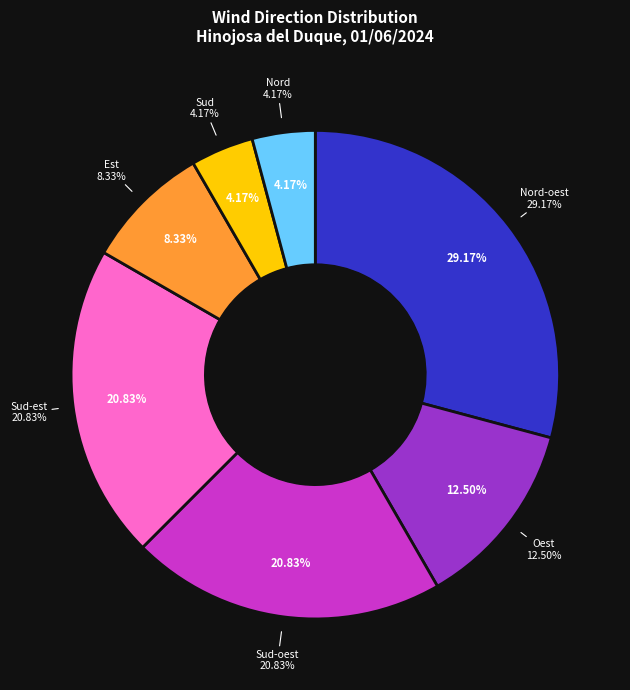

Does Sud-oest account for over 50% of the chart?

No